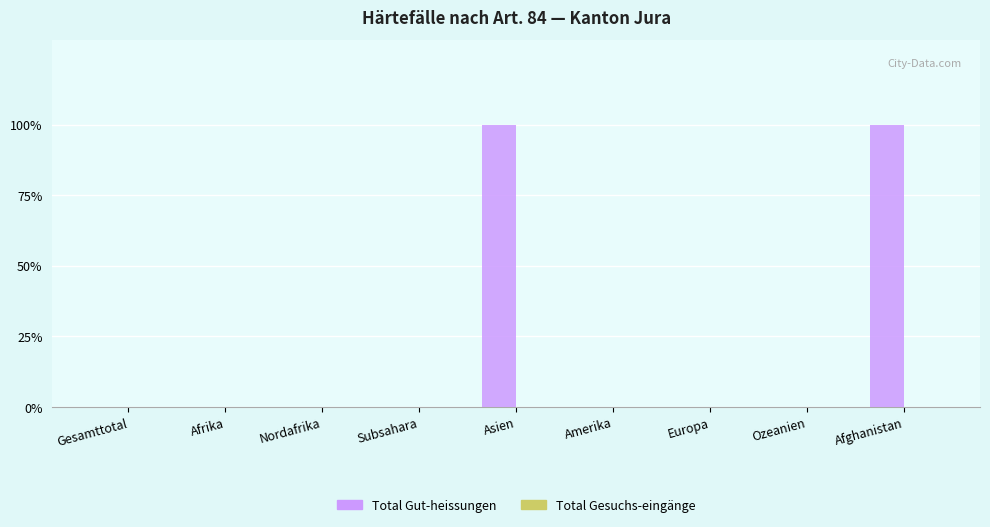

Reading left to right, extract all data points from this chart.

Total Gut-heissungen: 0	0	0	0	1	0	0	0	1
Total Gesuchs-eingänge: 0	0	0	0	0	0	0	0	0